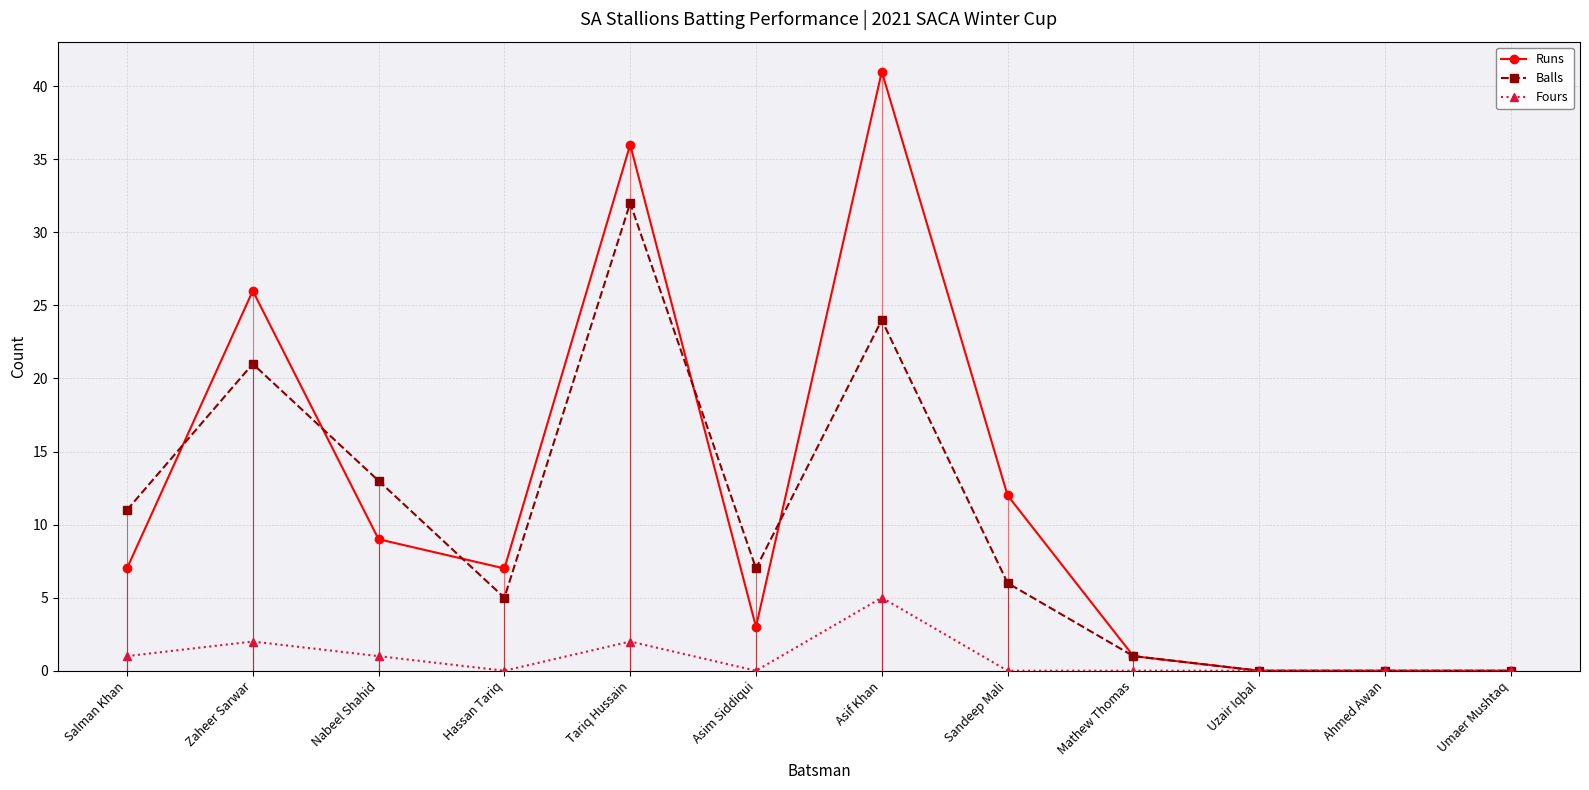

How many values in Runs are above zero?

9